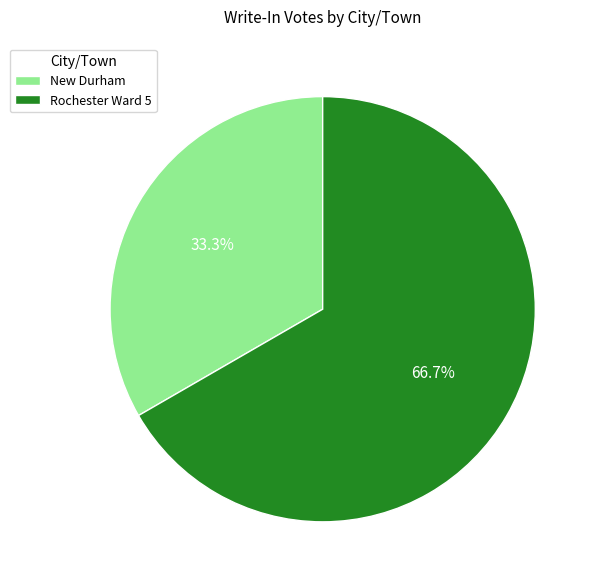

Does any single category account for the majority?

Yes